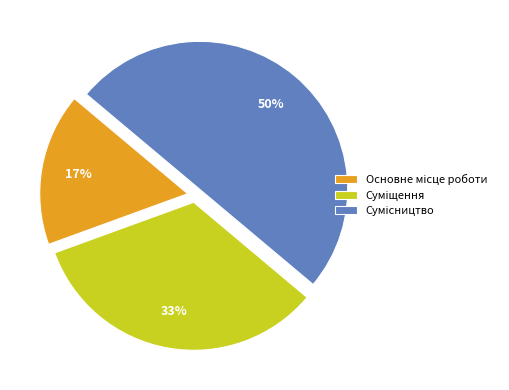

To the nearest percent, what is the difference between the largest and smallest slice percentages?

33%